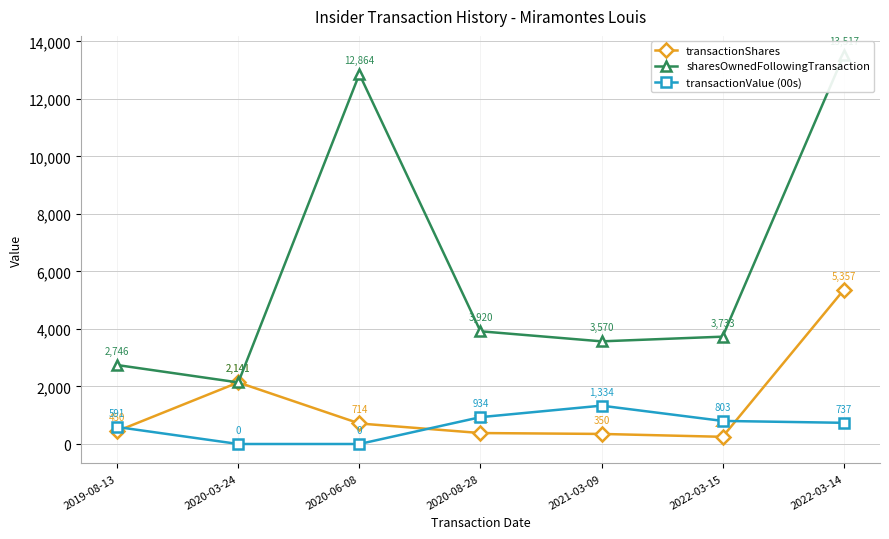

After their last crossing, which series has the higher values: transactionValue (00s) or transactionShares?

transactionShares